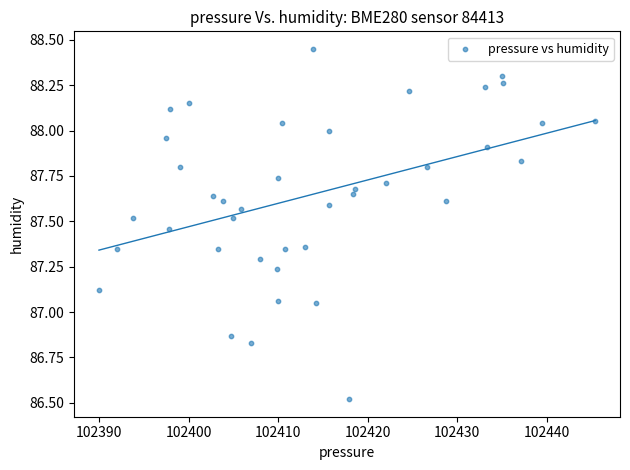

What is the range of X values (max minus min)?

55.4